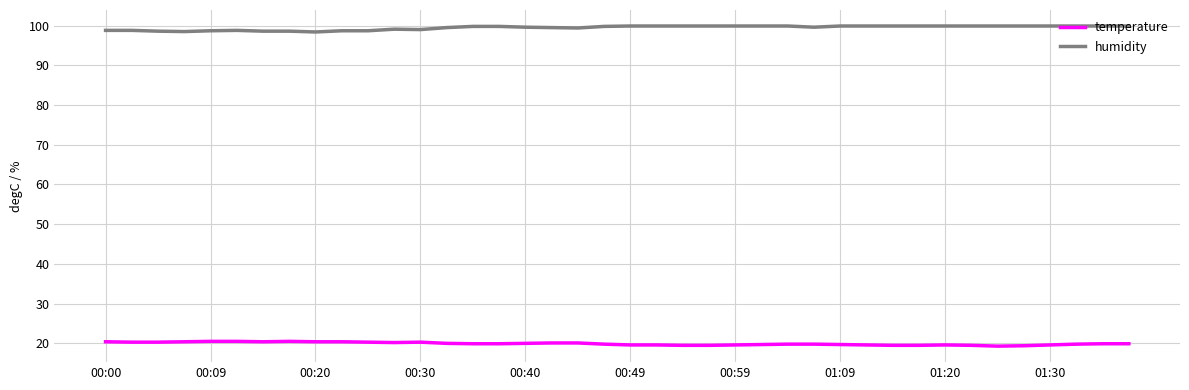

What is the minimum value for temperature?

19.3